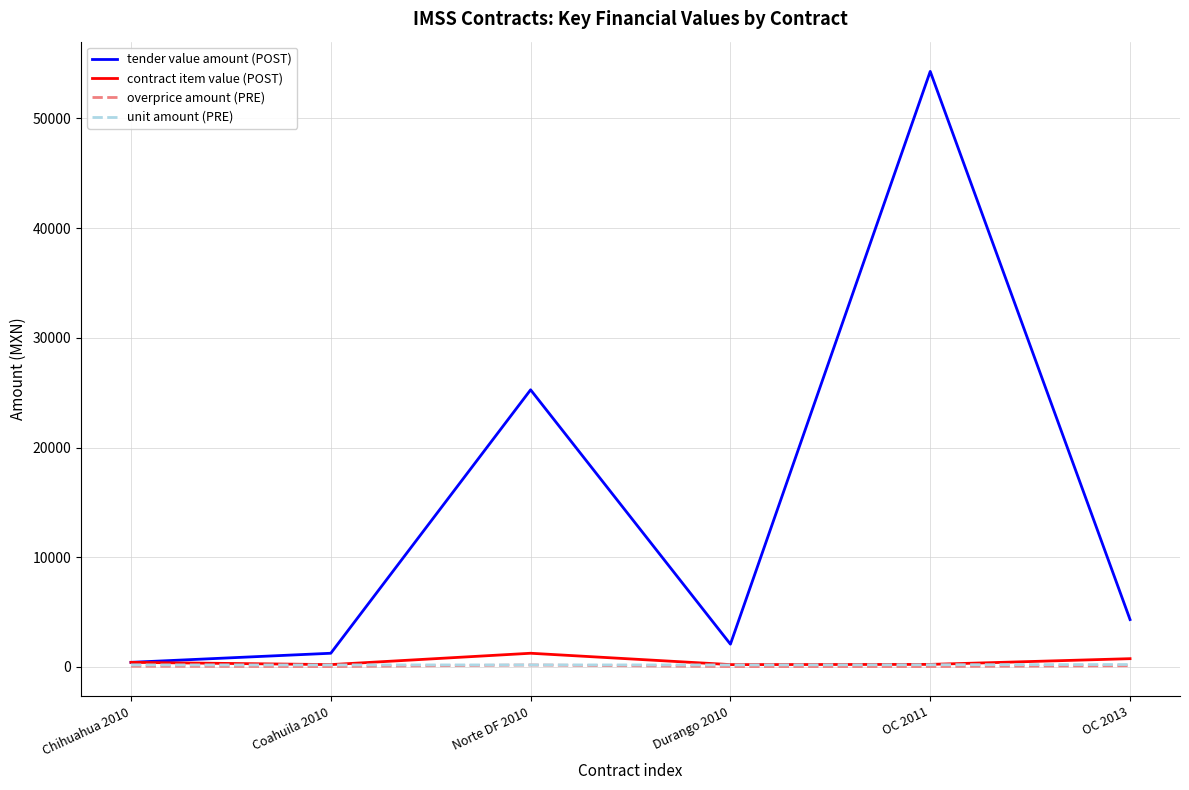

Is it true that contract item value (POST) equals 1242.4 at Norte DF 2010?

True